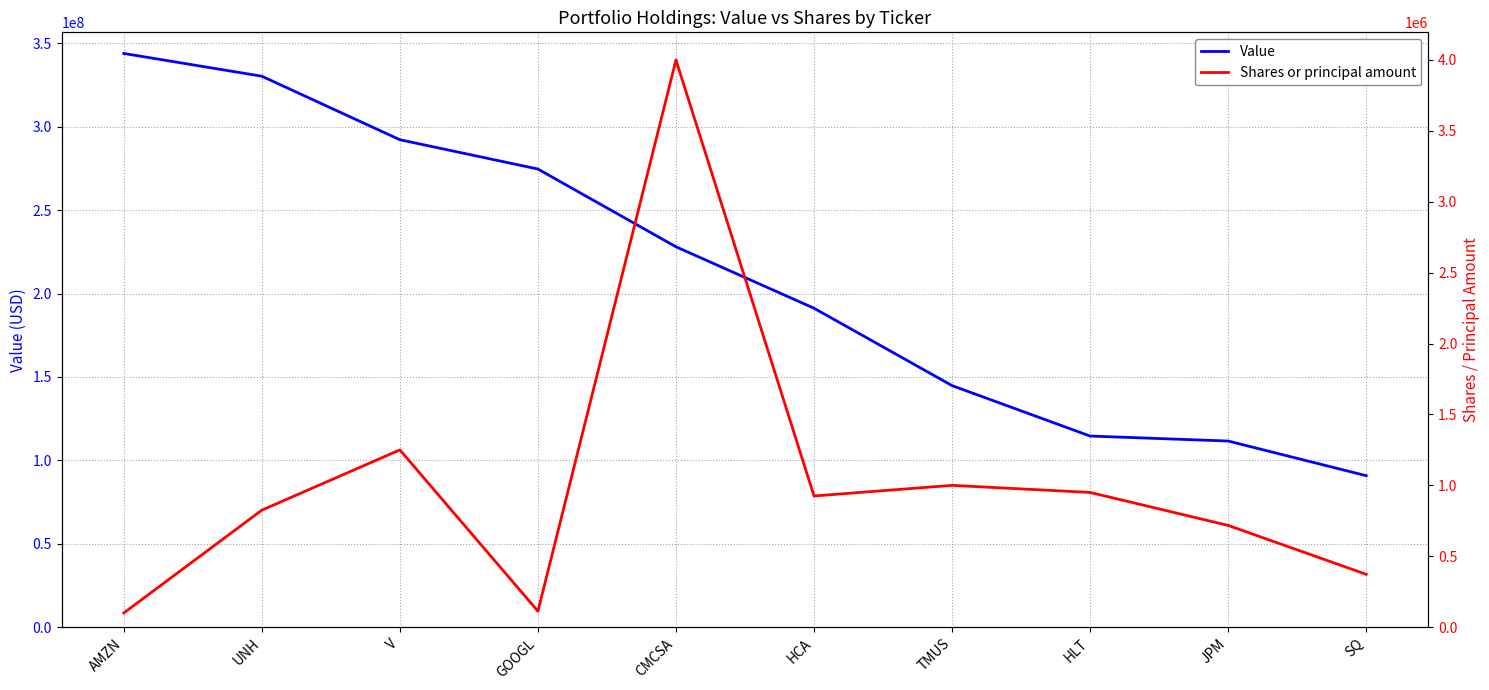

How many data points in Value are above 228080000?

4